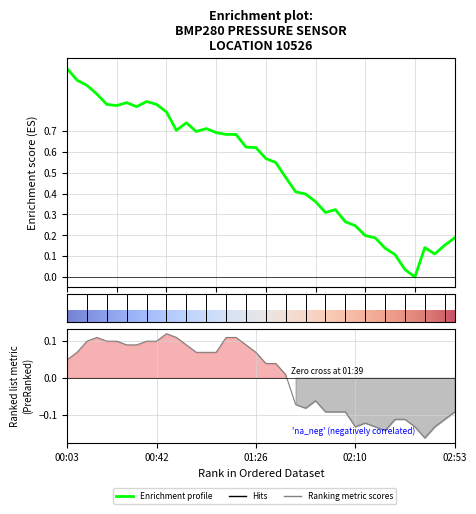

What is the value of the pressure point at the 12th from the left?

0.7